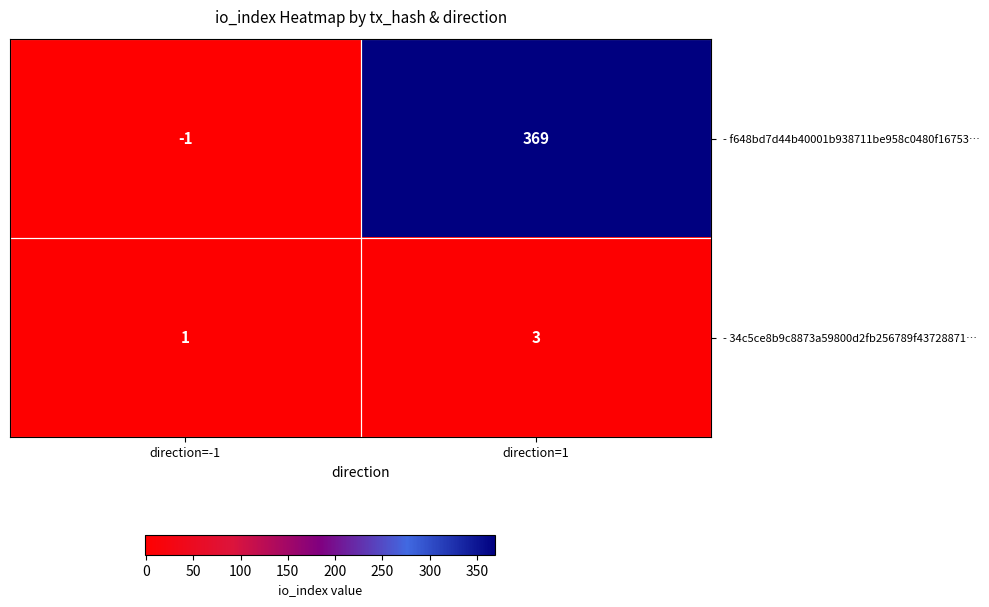

Which label corresponds to the smallest value in the chart?

direction=-1